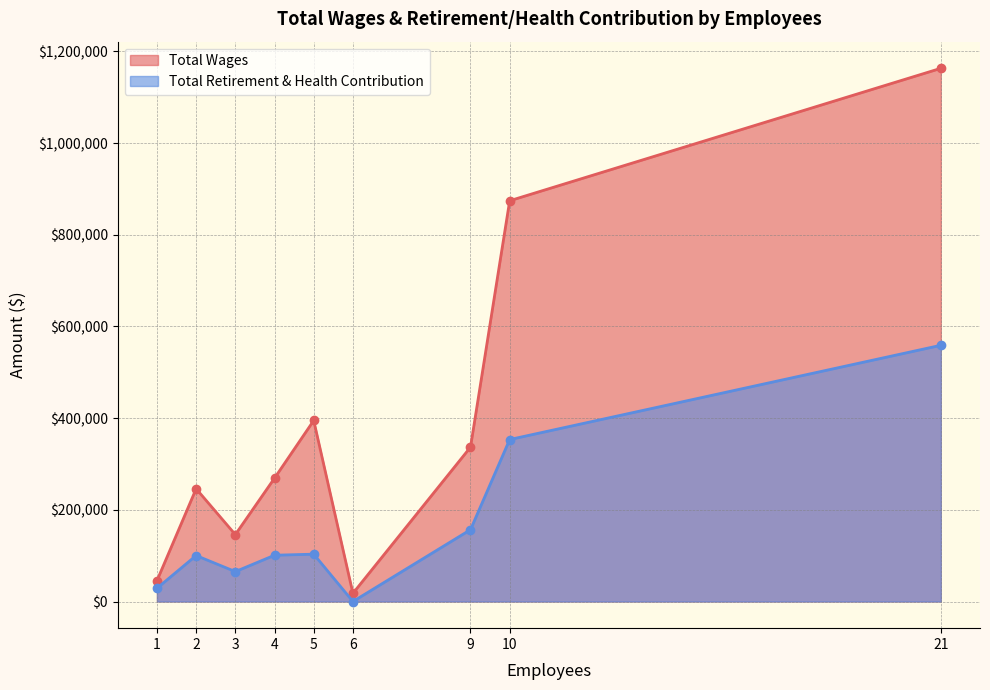

The value of Total Retirement & Health Contribution at 1 is 28913. True or false?

True